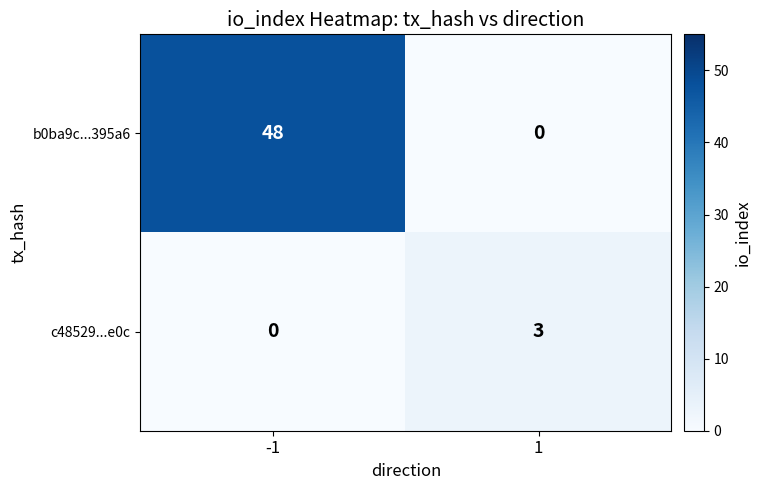

What is the sum of the c48529...e0c values at 1 and -1?

3